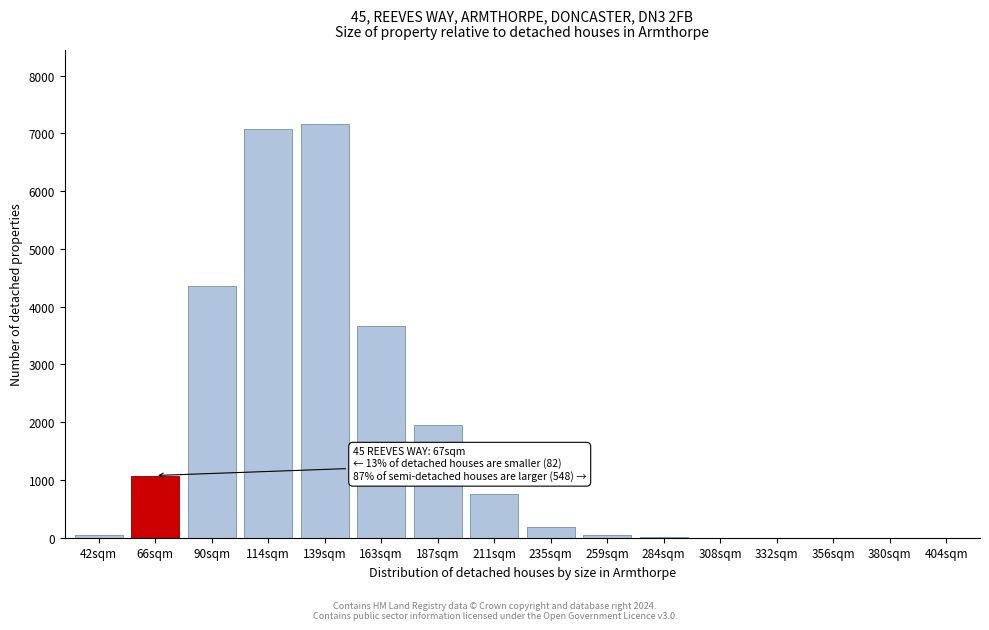

At which label is the value closest to 3577?

163sqm